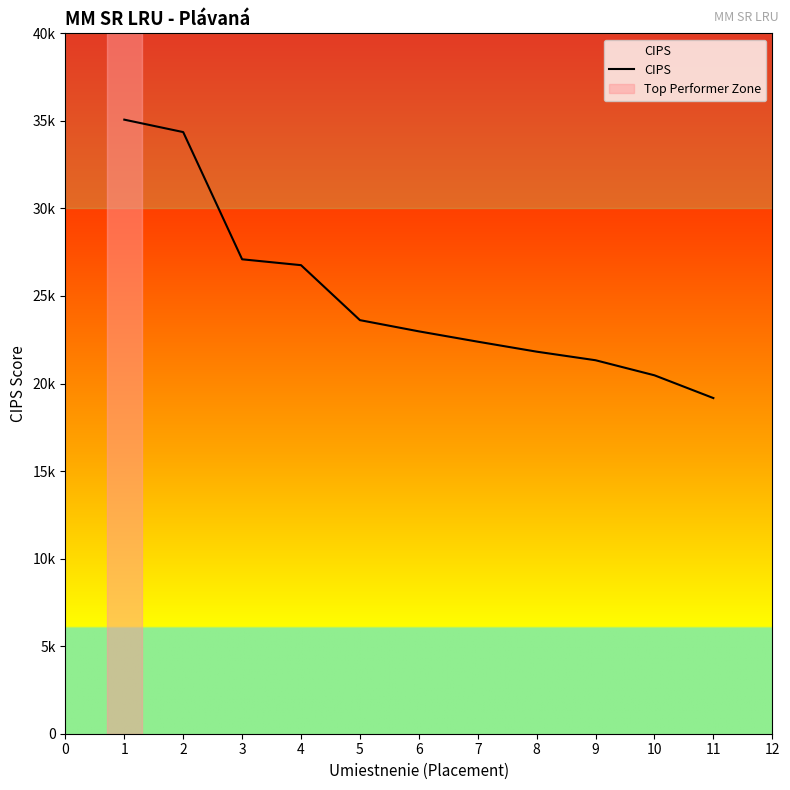

What is the change in value from 2 to 7?

-11970